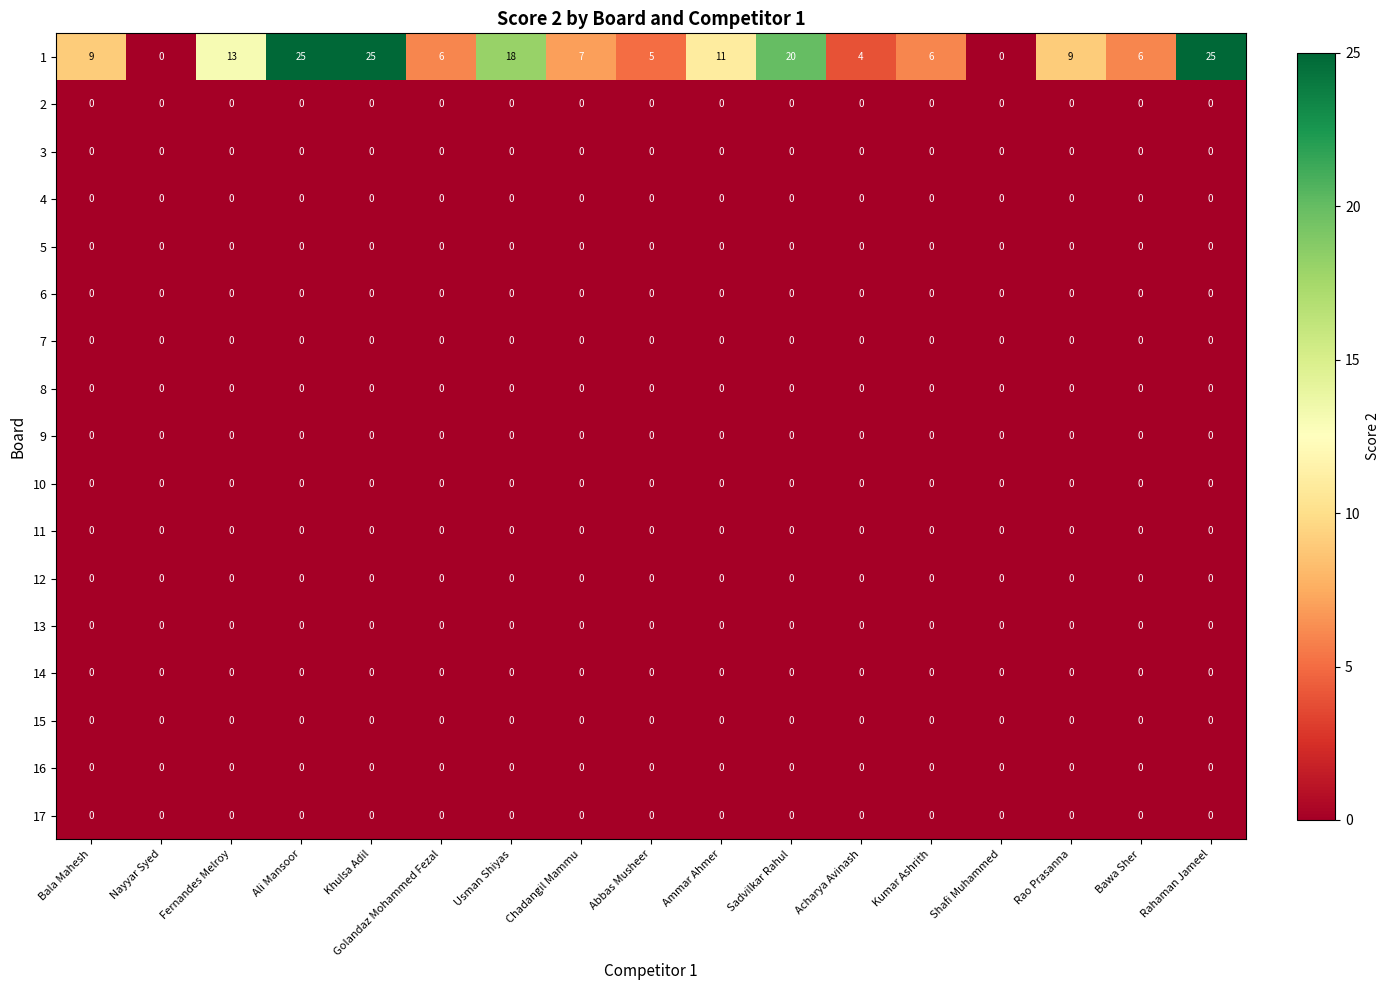

At how many categories does at least one series exceed 3?

15